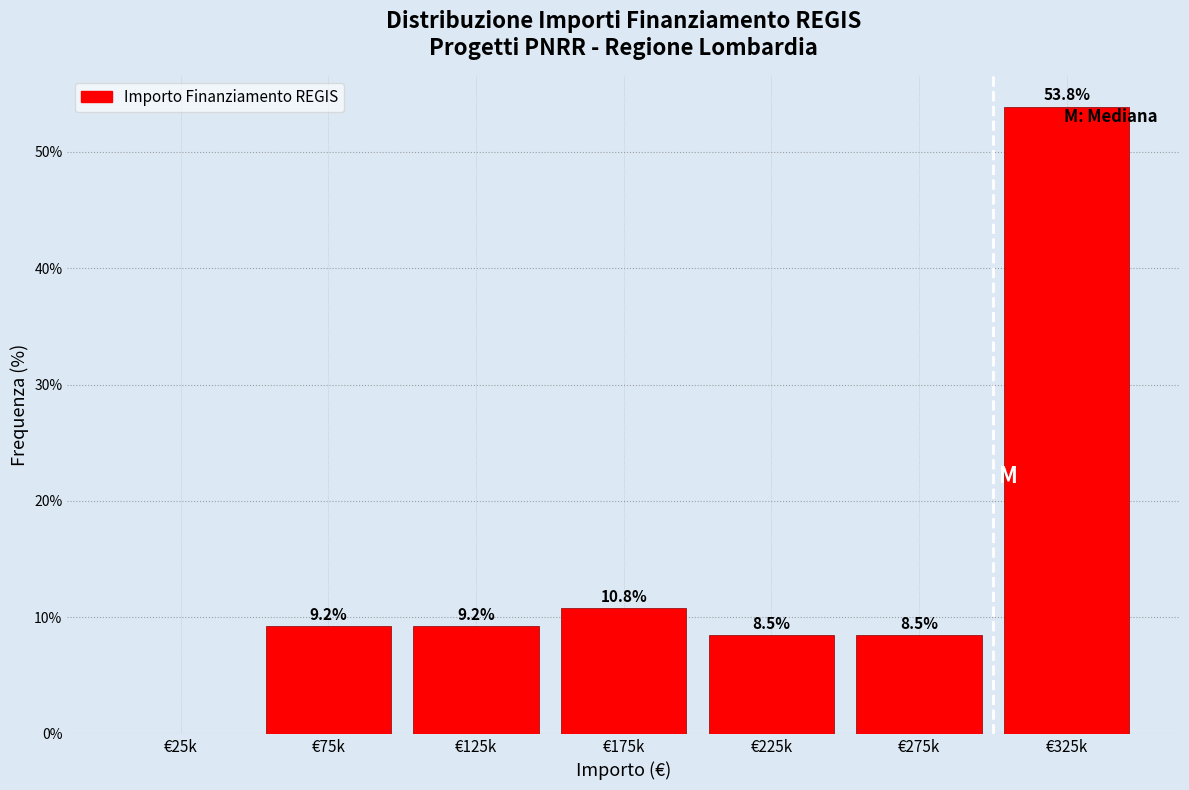

Reading left to right, transcribe all the data shown in this chart.

€25k=0.0	€75k=9.2	€125k=9.2	€175k=10.8	€225k=8.5	€275k=8.5	€325k=53.8